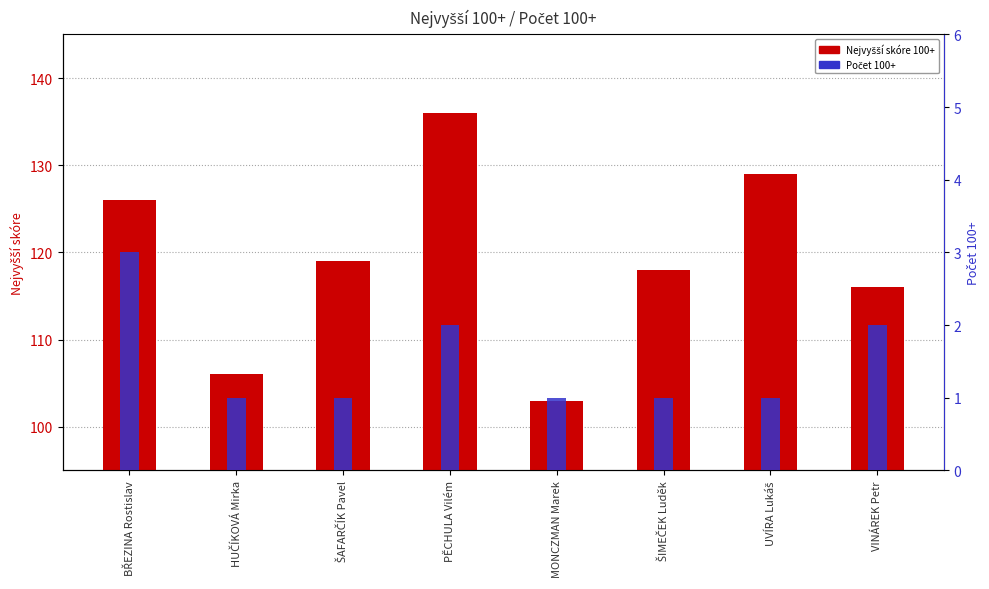

Which series has the largest range (max minus min)?

Nejvyšší skóre 100+